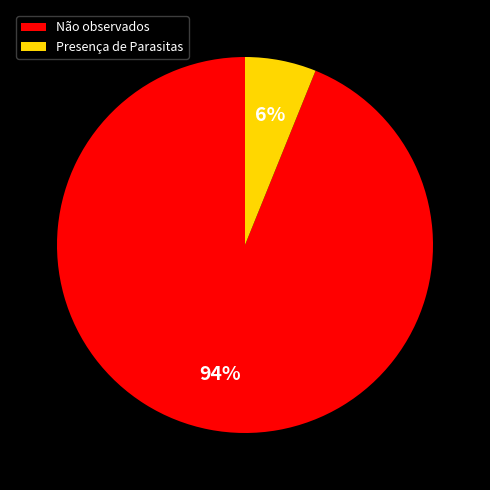

To the nearest percent, what is the difference between the largest and smallest slice percentages?

88%